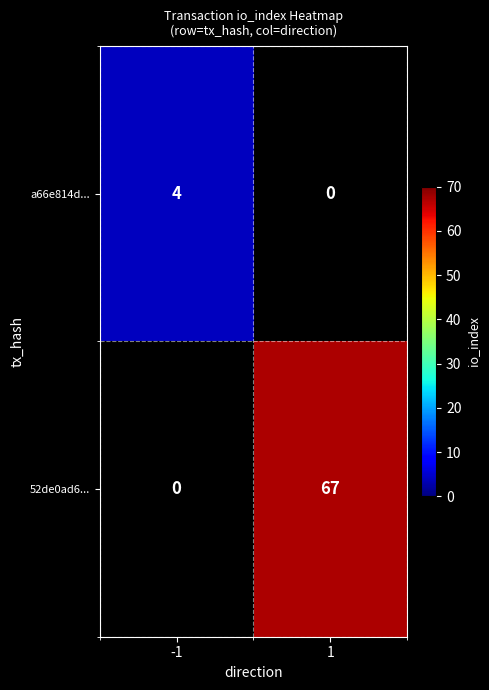

What is the greatest value displayed?

67.0